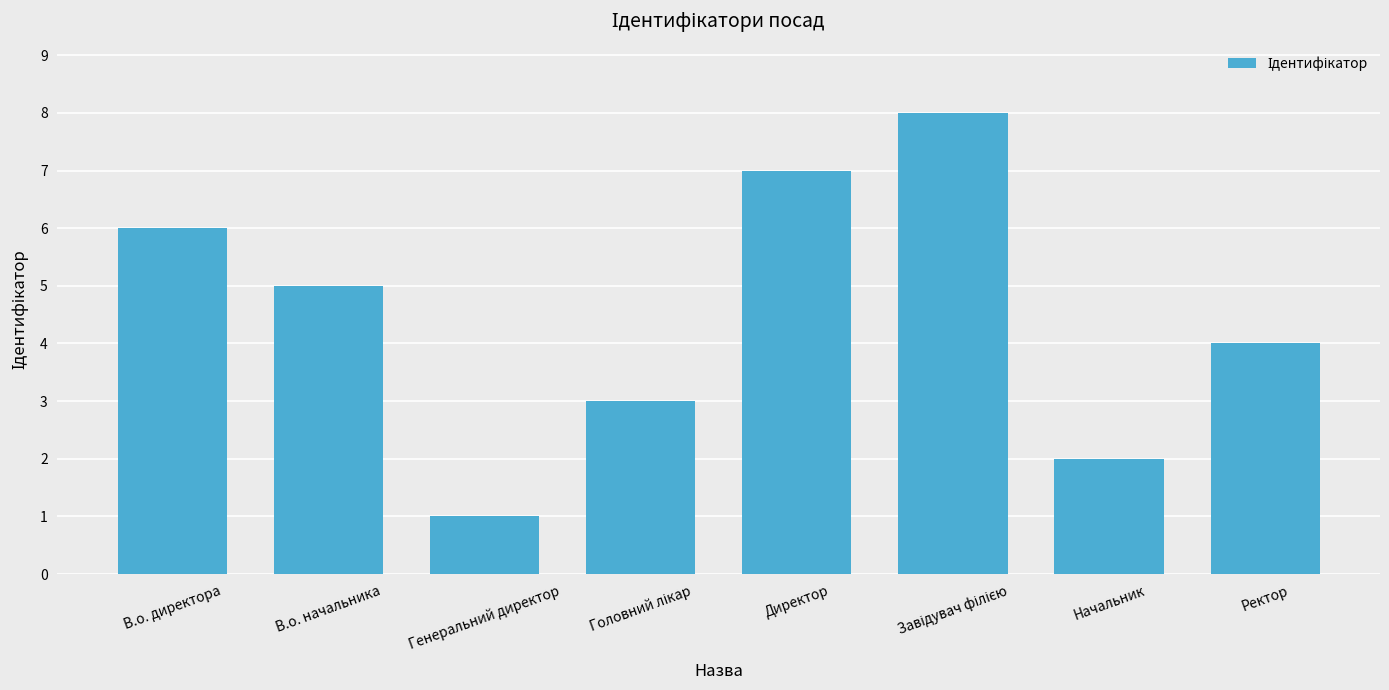

The chart shows a value of 1 at Генеральний директор. True or false?

True